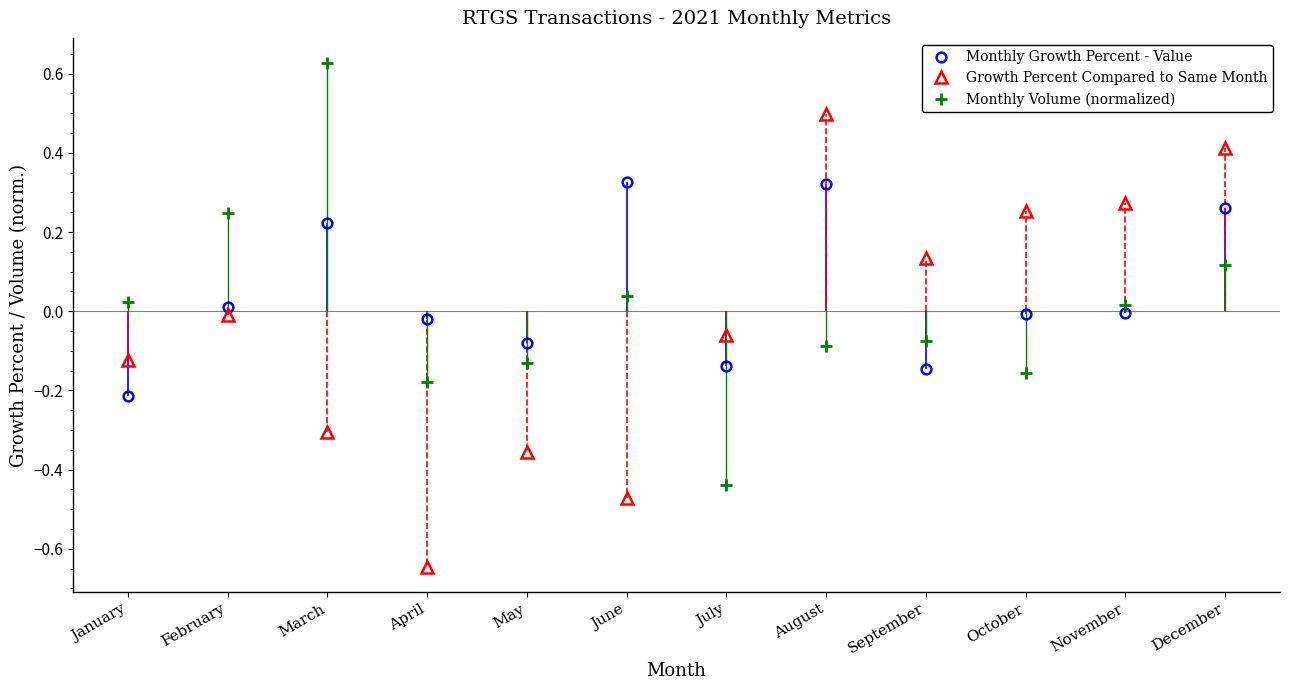

True or false: Monthly Growth Percent - Value and Growth Percent Compared to Same Month cross at least once.

True